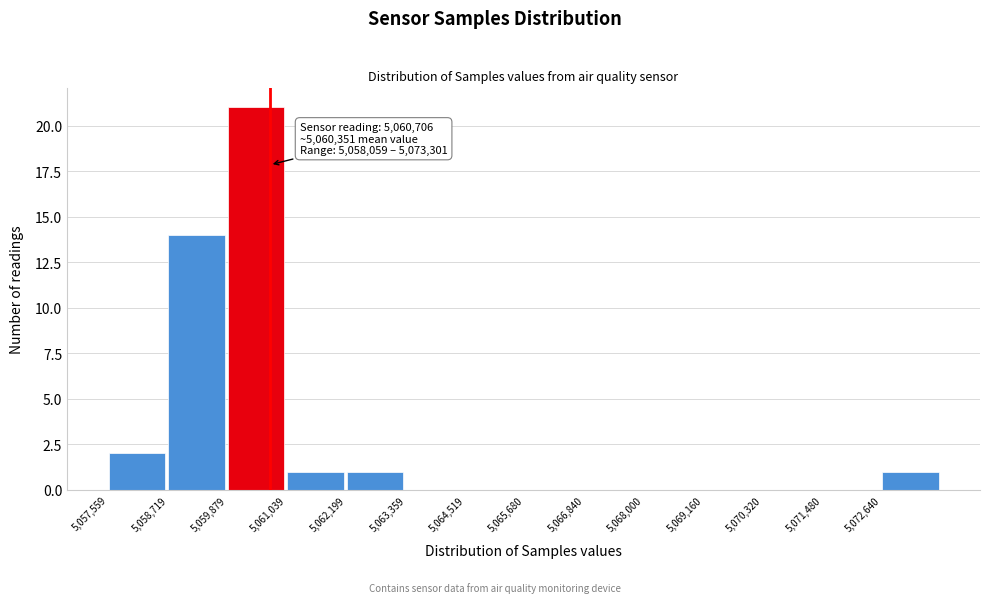

Over which range of the x-axis is the bar tallest?

5059800 to 5061000